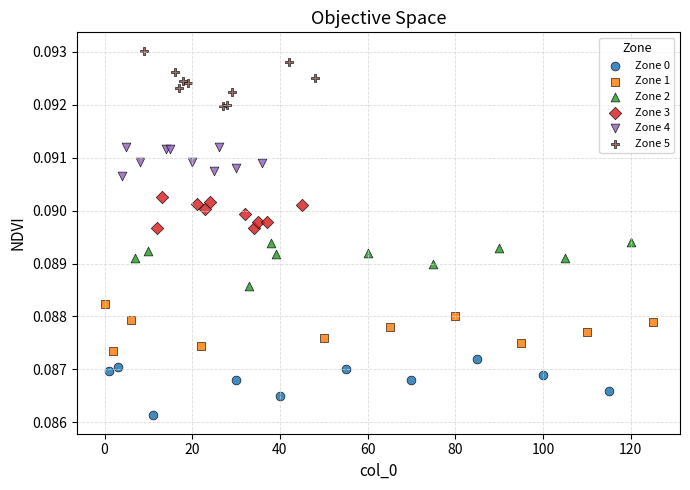

Which series reaches the maximum Y coordinate?

Zone 5